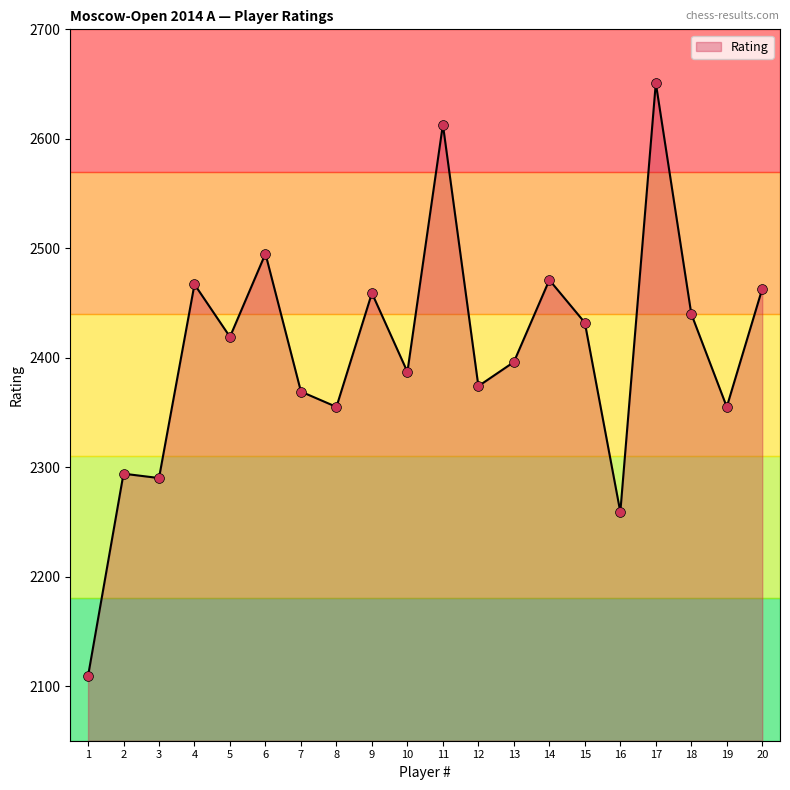

Approximately how many times larger is the value at 20 compared to 2?

1.1